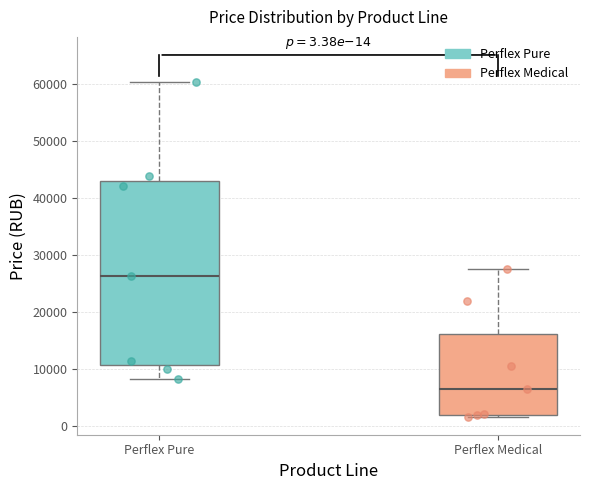

Which box has the lowest median line?

Perflex Medical